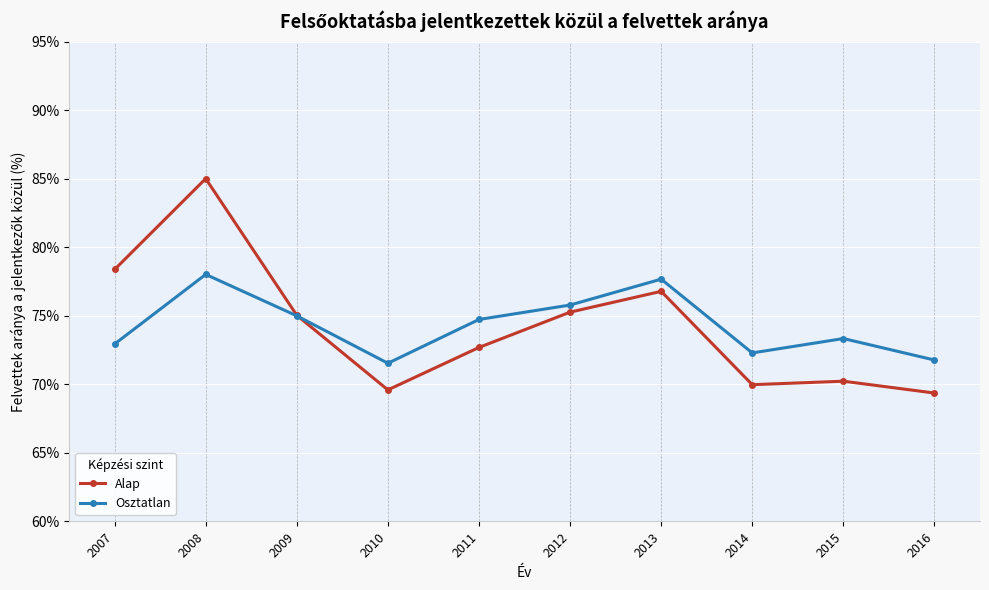

Reading right to left, transcribe all the data shown in this chart.

Alap: 2016=69.4	2015=70.2	2014=70.0	2013=76.8	2012=75.3	2011=72.7	2010=69.6	2009=75.0	2008=85.0	2007=78.4
Osztatlan: 2016=71.8	2015=73.3	2014=72.3	2013=77.7	2012=75.8	2011=74.7	2010=71.5	2009=75.0	2008=78.0	2007=72.9